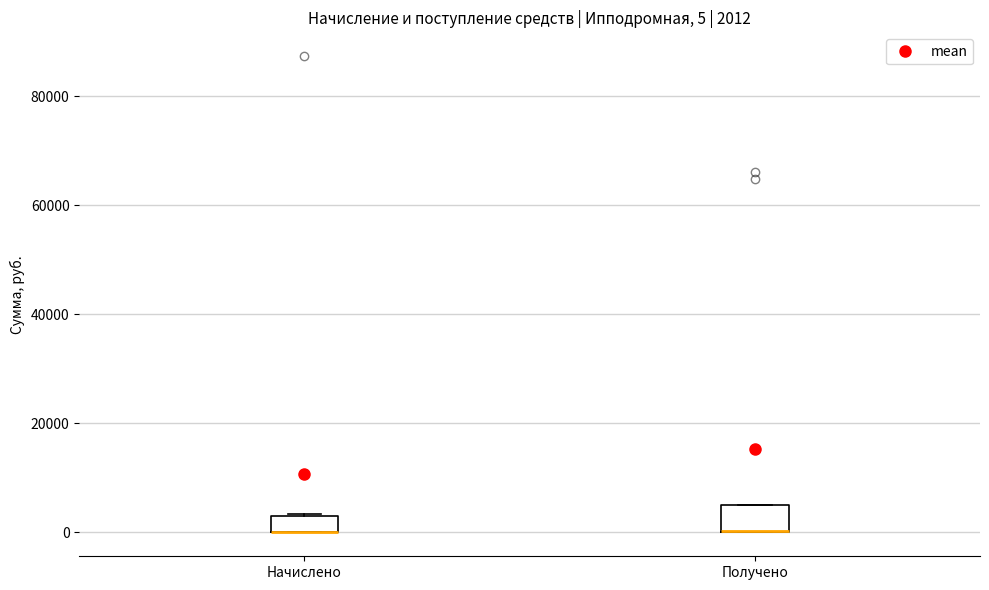

Which box is the tallest, from its lower edge to its upper edge?

Получено